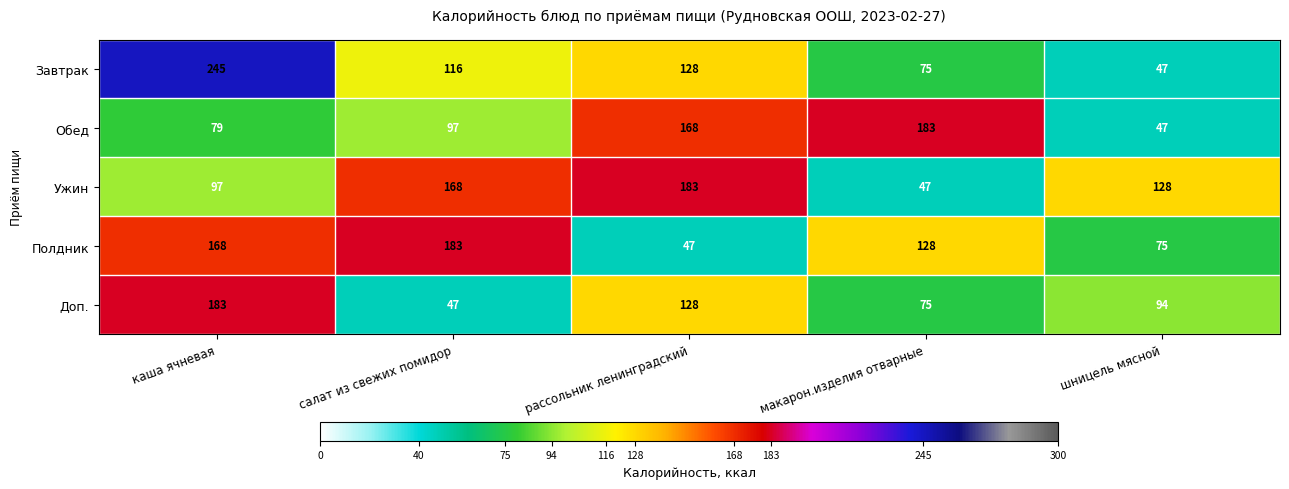

Rank the series at салат из свежих помидор from highest to lowest value.

Полдник, Ужин, Завтрак, Обед, Доп.